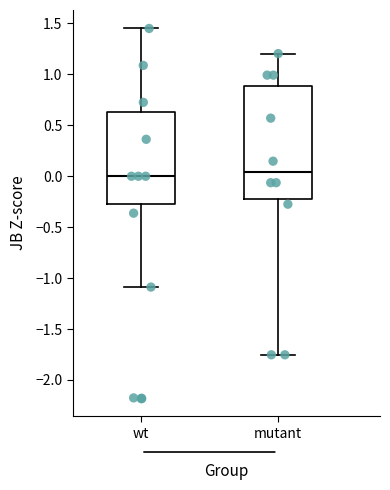

Reading left to right, read every box against the y-axis: the position of its median line, the range the box covers, and the ends of its whiskers. The values are not printed on the chart, so give them approximately, as read against the axis.

wt: median 0.00, box -0.25 to 0.65, whiskers -1.10 to 1.45
mutant: median 0.05, box -0.20 to 0.90, whiskers -1.75 to 1.20